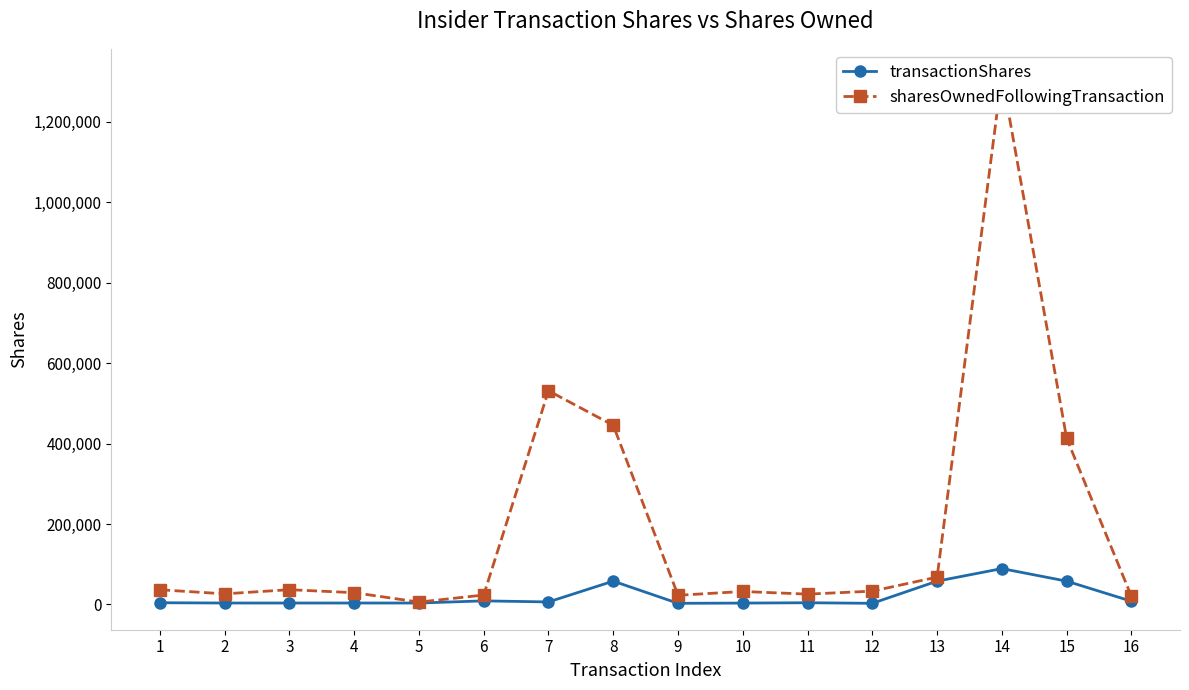

Which label corresponds to the smallest value in the chart?

9